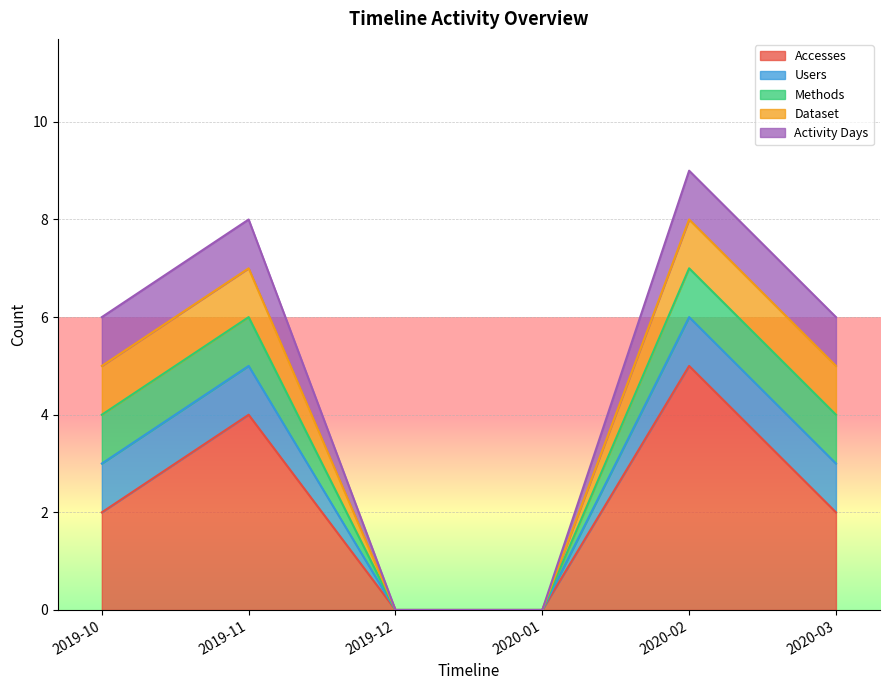

The Methods series shows 1 at 2019-10. True or false?

True